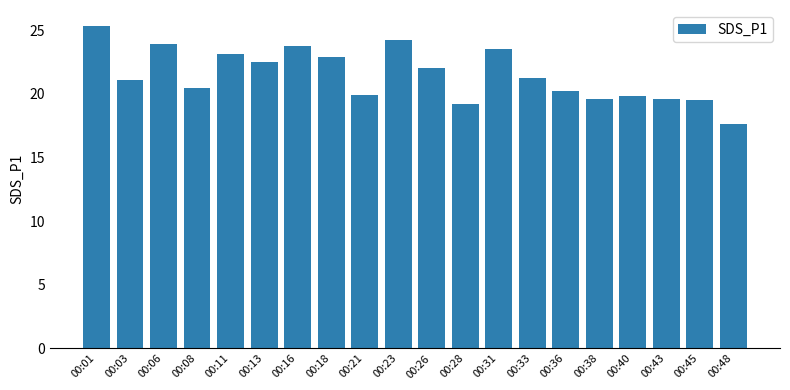

What is the change in value from 00:03 to 00:13?

+1.4